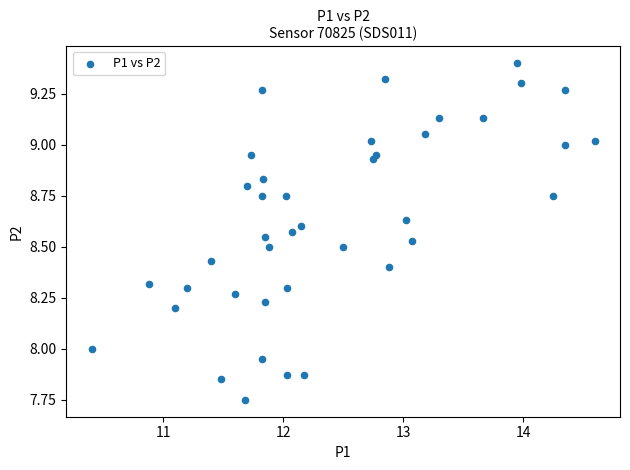

Count the number of points in this scatter plot.

40